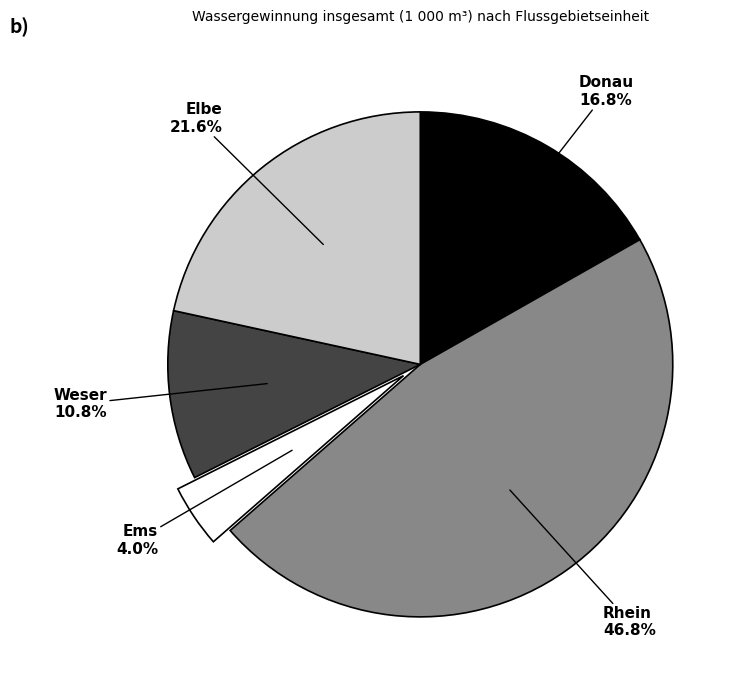

To the nearest percent, what is the average slice percentage?

20%